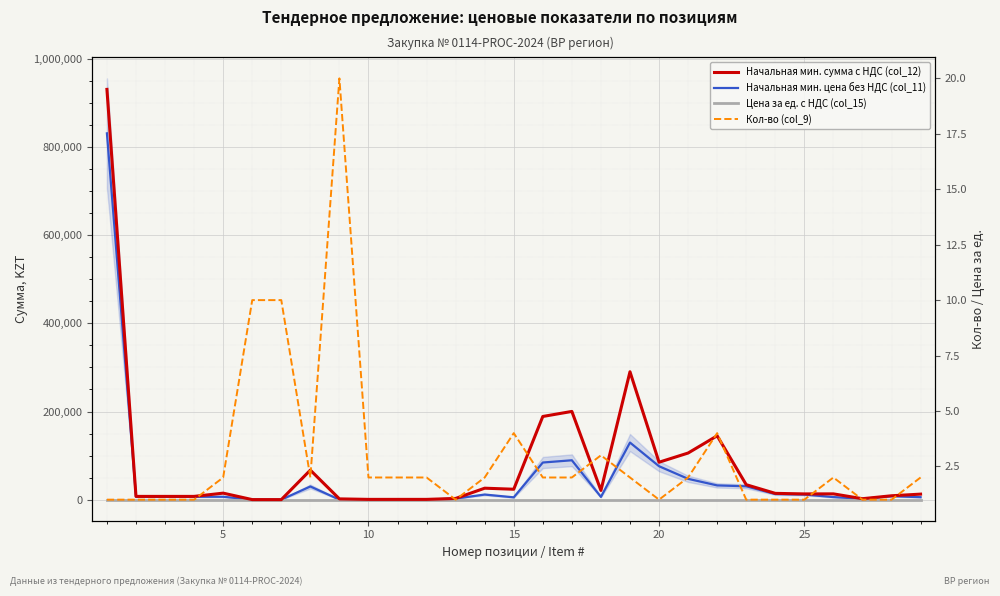

What is the sum of all Начальная мин. сумма с НДС (col_12) values?

2225300.0